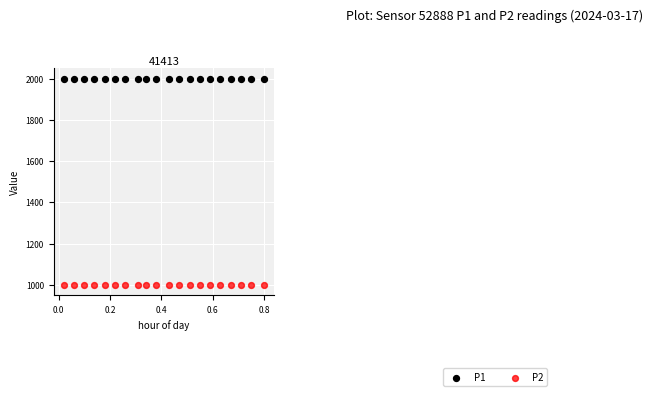

Which series contains the highest Y value?

P1